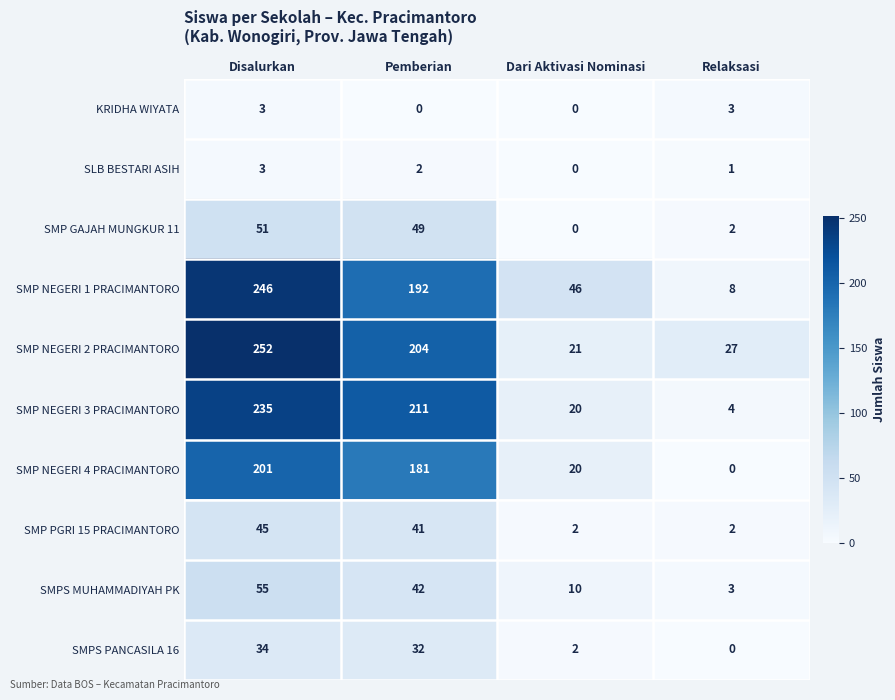

Is it true that SMP NEGERI 4 PRACIMANTORO equals 247 at Pemberian?

False